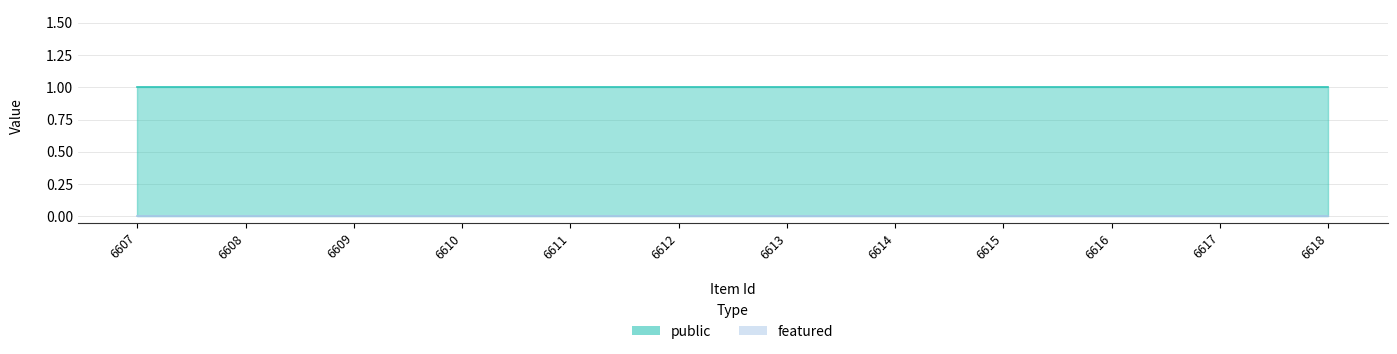

At which label does public reach its minimum?

6607